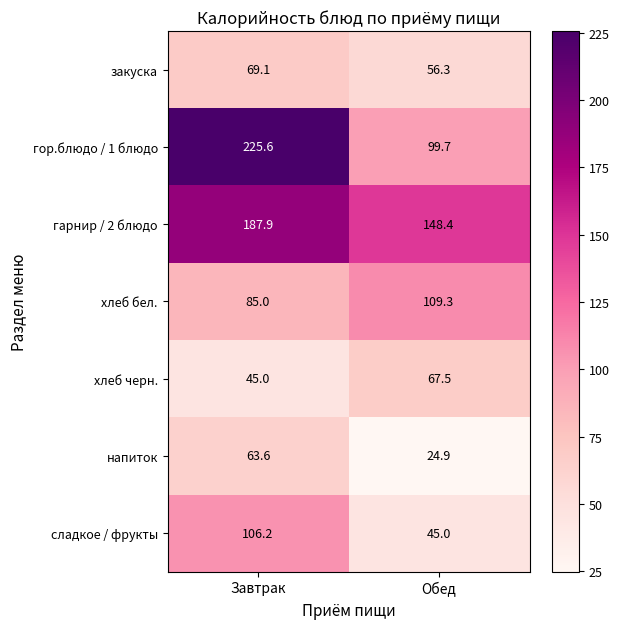

What is the average value of the хлеб бел. series?

97.2